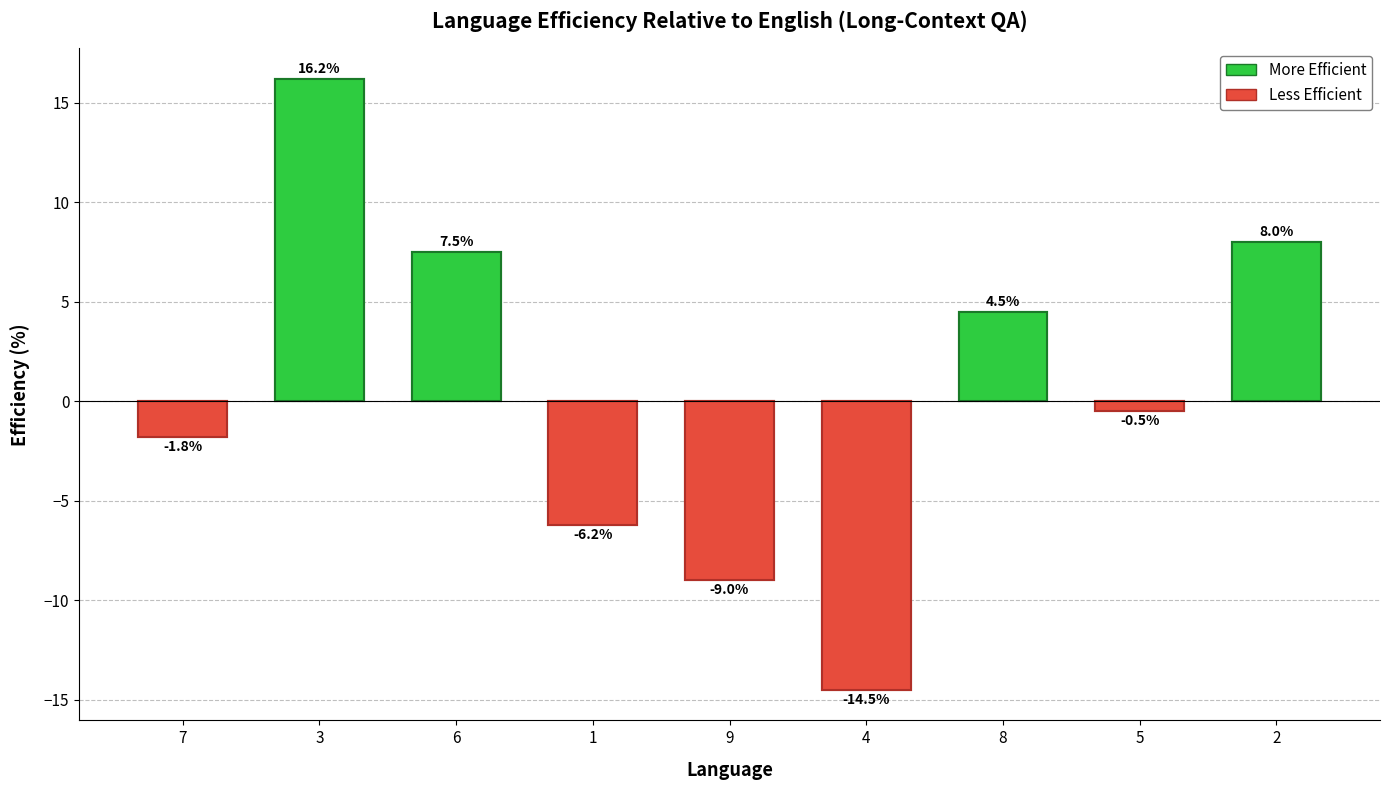

Are the bars grouped side by side (vs. stacked)?

No